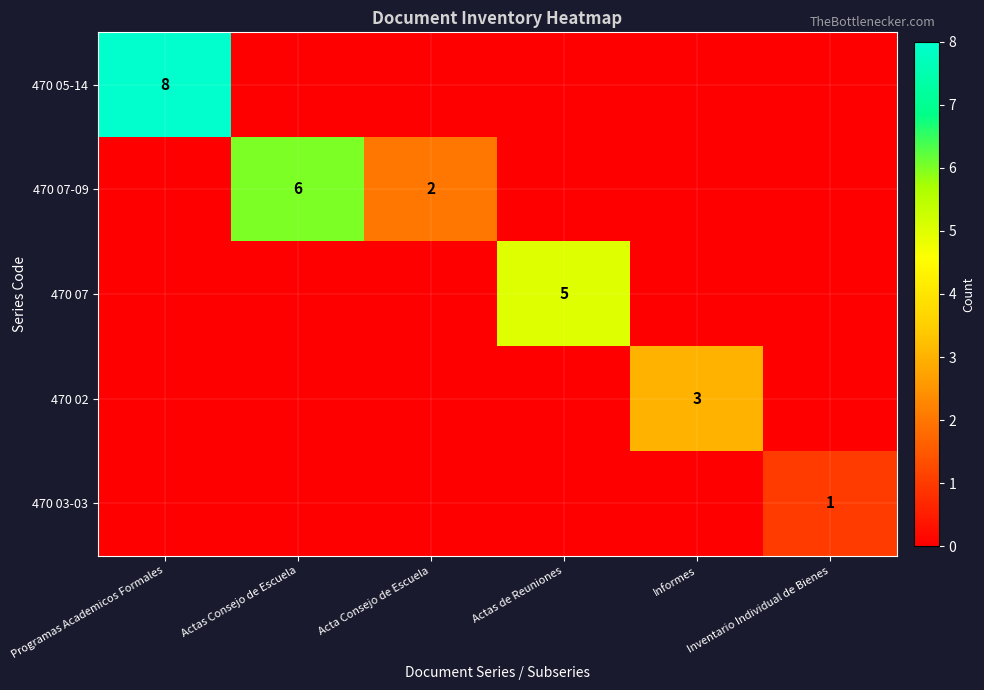

Is it true that 470 07 equals 0 at Actas Consejo de Escuela?

True